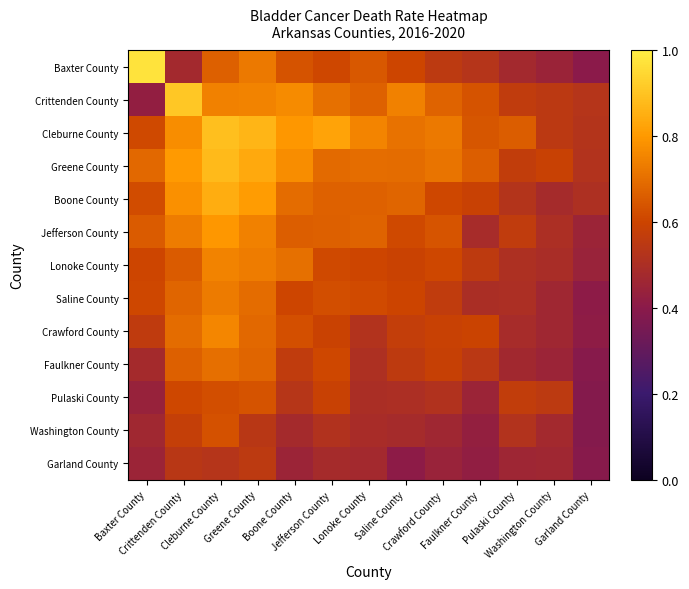

What is the total value across all series at Lonoke County?

7.8